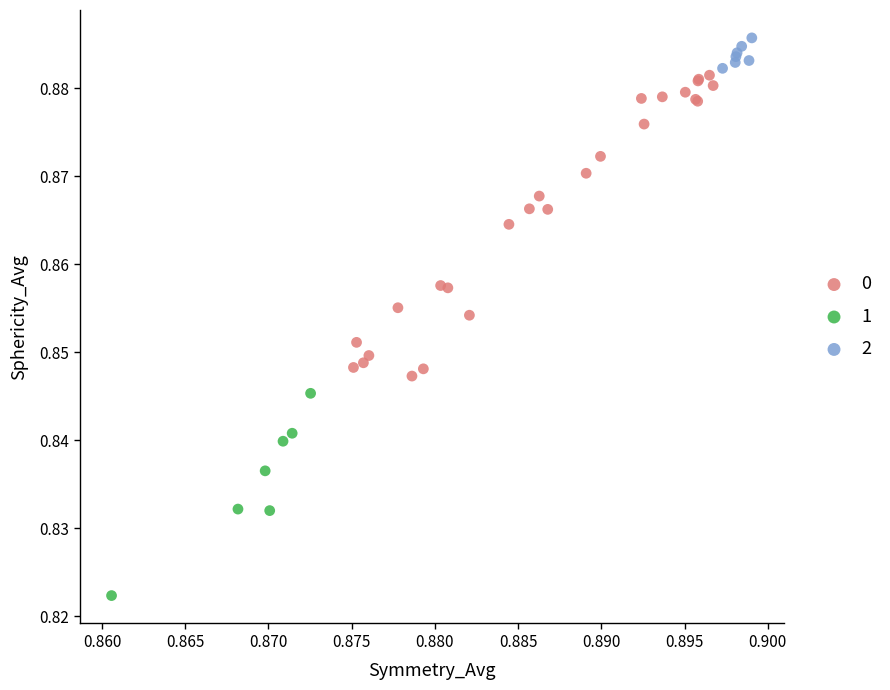

Which series has the widest spread of Y values?

0